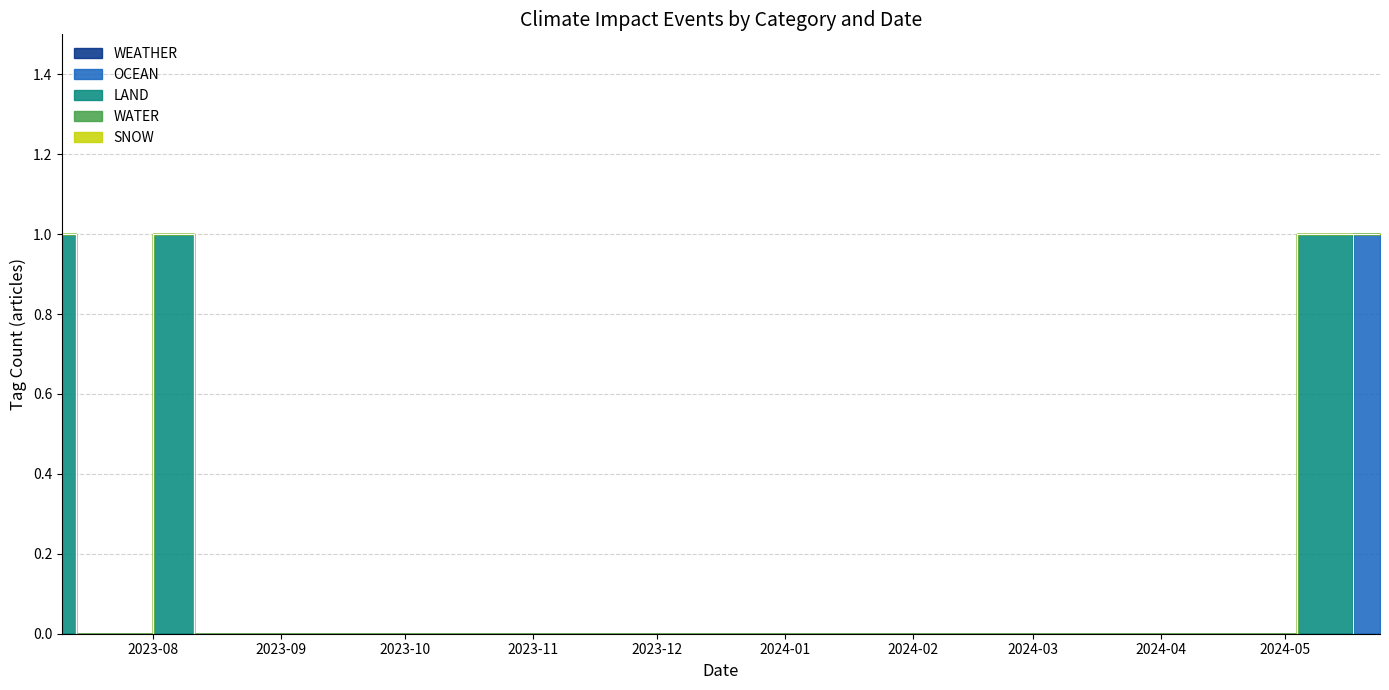

How many values in LAND are above zero?

4